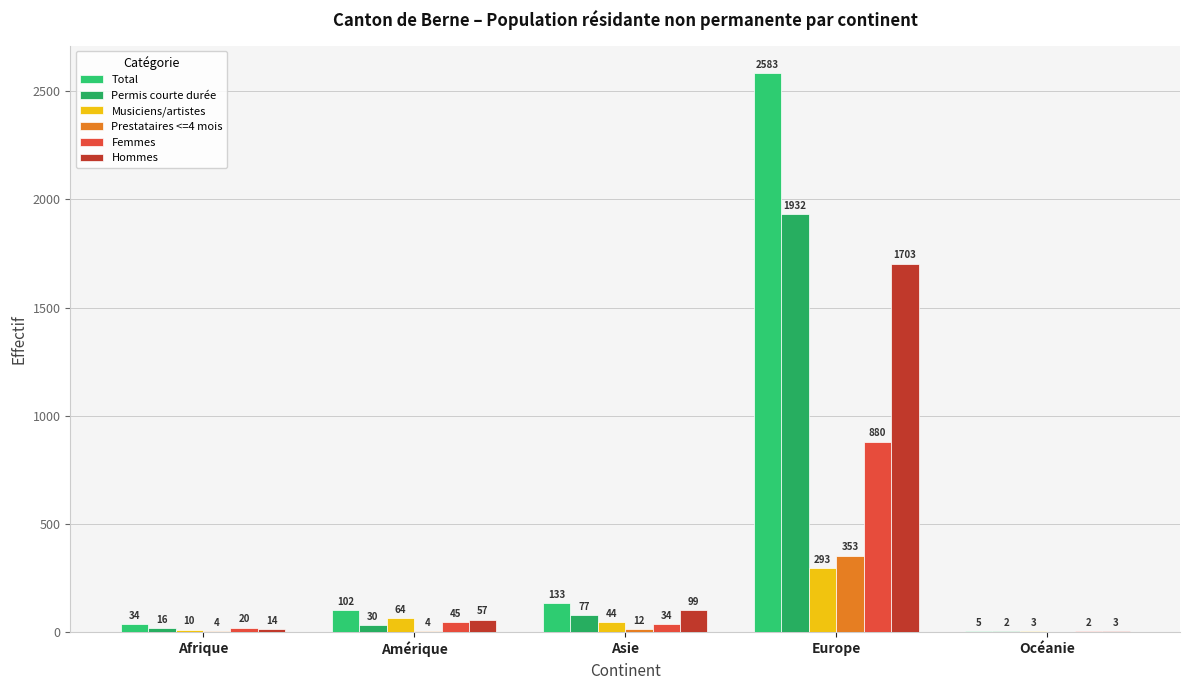

What position from the left is Asie?

3